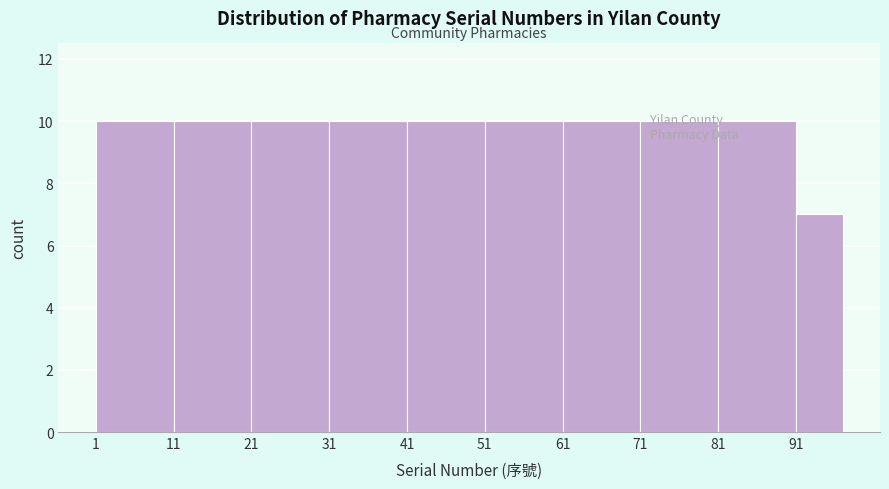

Reading left to right, transcribe this chart: for each bar, give the range it covers on the x-axis and its height. The values are not printed on the chart, so give them approximately, as read against the axis.

1 to 11: 10
11 to 21: 10
21 to 31: 10
31 to 41: 10
41 to 51: 10
51 to 61: 10
61 to 71: 10
71 to 81: 10
81 to 91: 10
91 to 97: 7